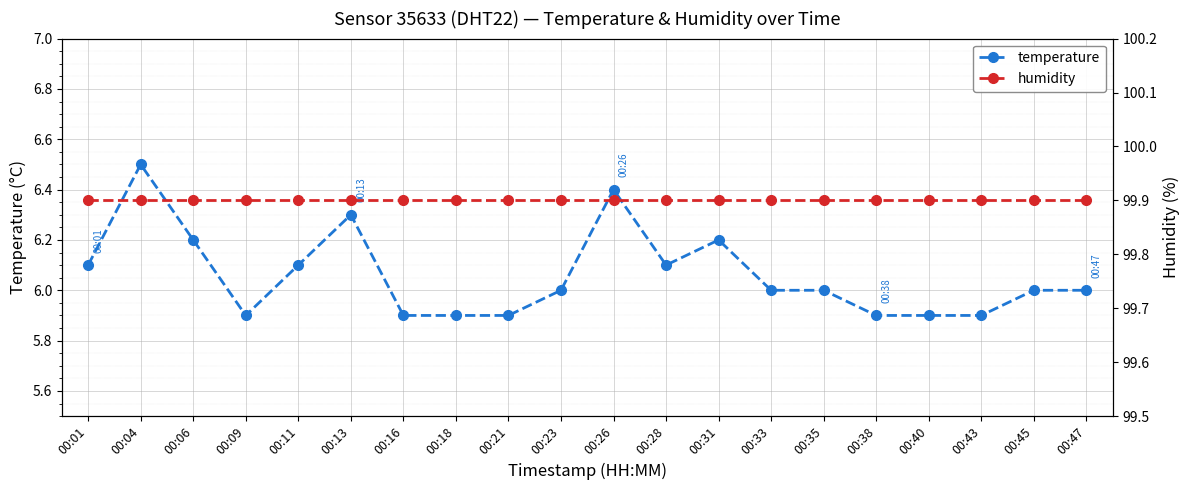

True or false: humidity and temperature intersect in this chart.

False